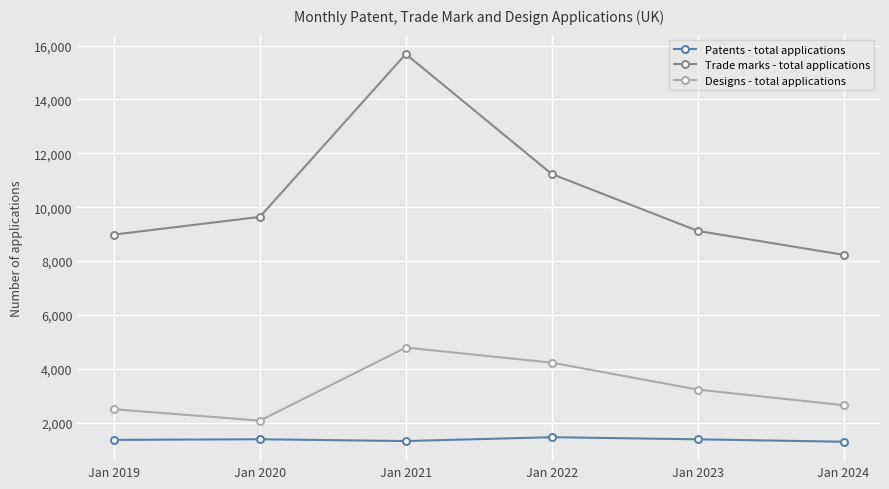

List the series in order of their peak value, highest first.

Trade marks - total applications, Designs - total applications, Patents - total applications